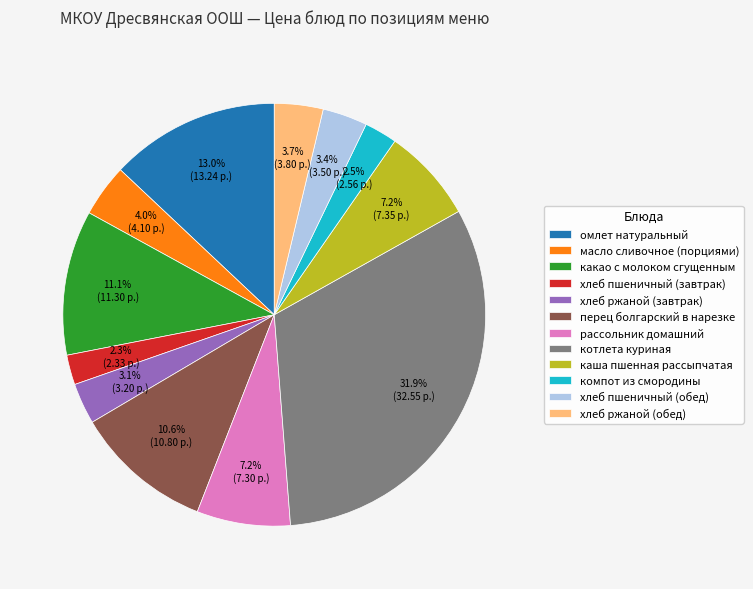

To the nearest percent, what portion does каша пшенная рассыпчатая represent?

7%